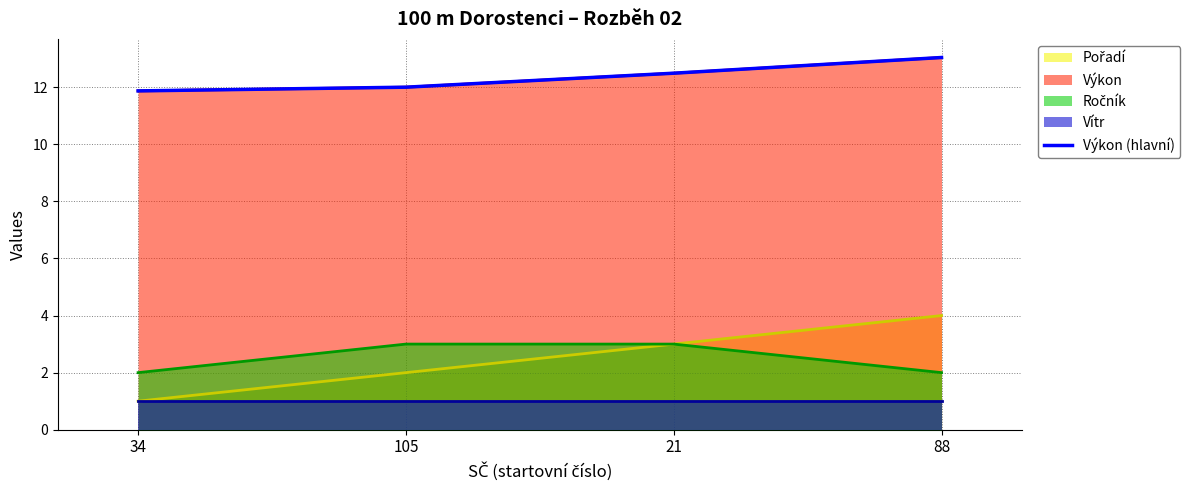

What is the ratio of the value at 21 to the value at 105?

1.0